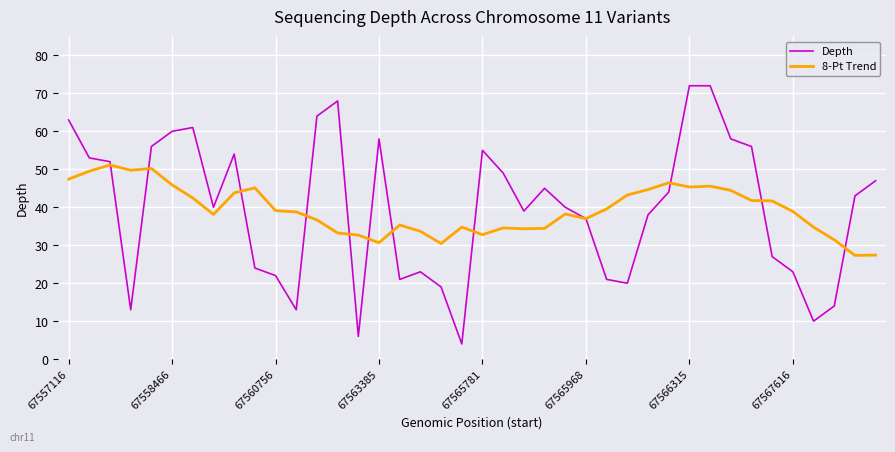

Rank the series by their maximum value, from highest to lowest.

Depth, 8-Pt Trend